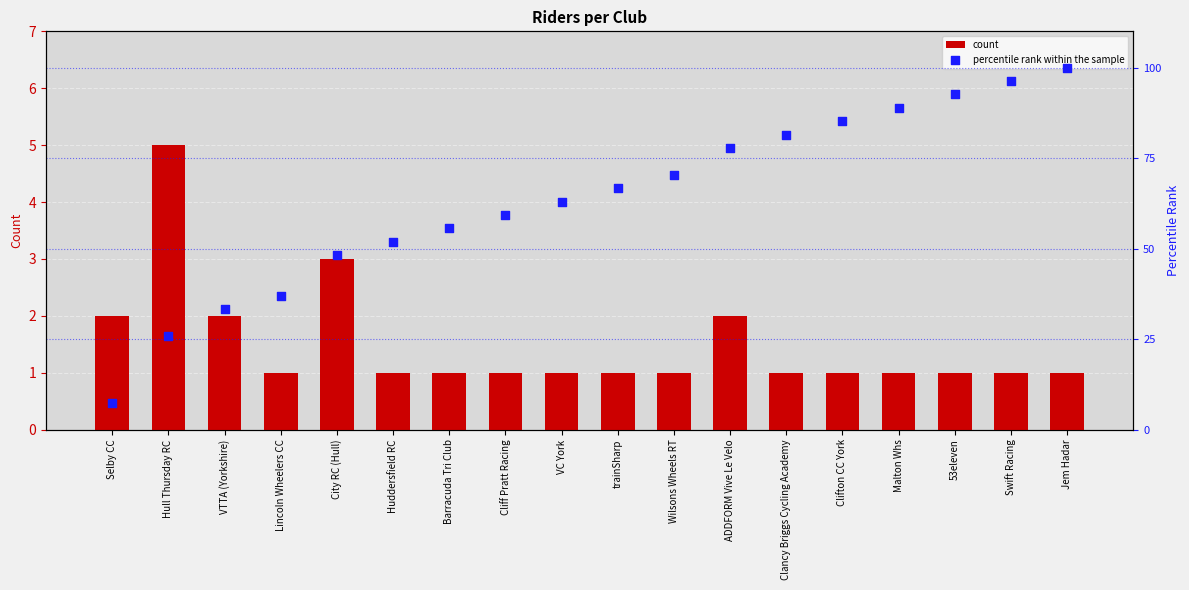

Which series has the largest Y range (max minus min)?

percentile rank within the sample